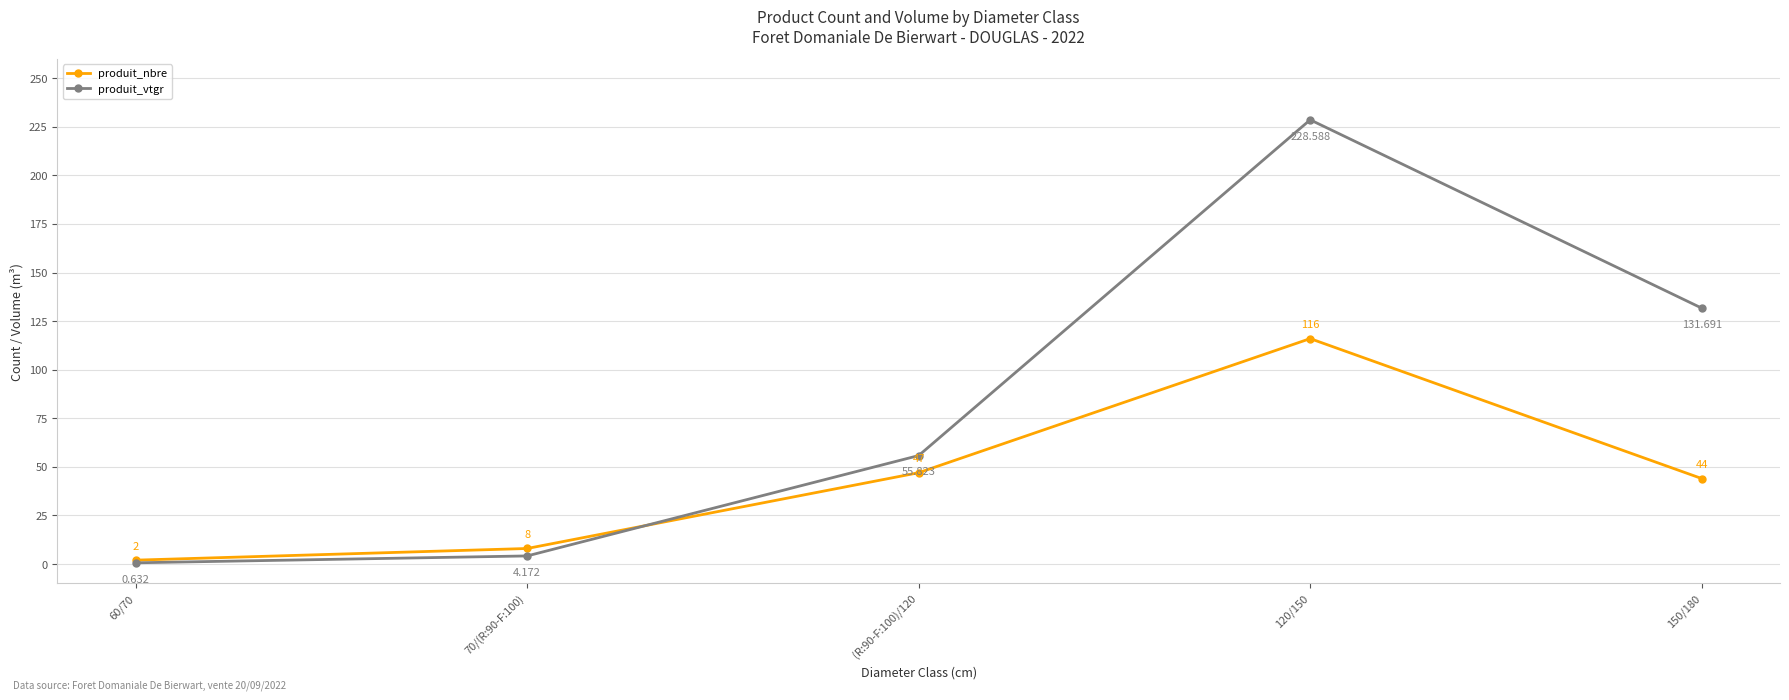

At which category is the sum across all series the highest?

120/150